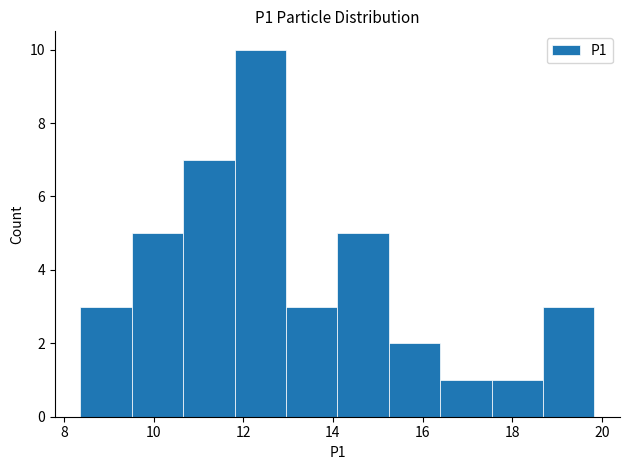

Reading left to right, transcribe this chart: for each bar, give the range it covers on the x-axis and its height. Neither the bar edges nor the heights are printed on the chart, so give them approximately, as read against the axes.

8.4 to 9.6: 3
9.6 to 10.6: 5
10.6 to 11.8: 7
11.8 to 13.0: 10
13.0 to 14.2: 3
14.2 to 15.2: 5
15.2 to 16.4: 2
16.4 to 17.6: 1
17.6 to 18.6: 1
18.6 to 19.8: 3